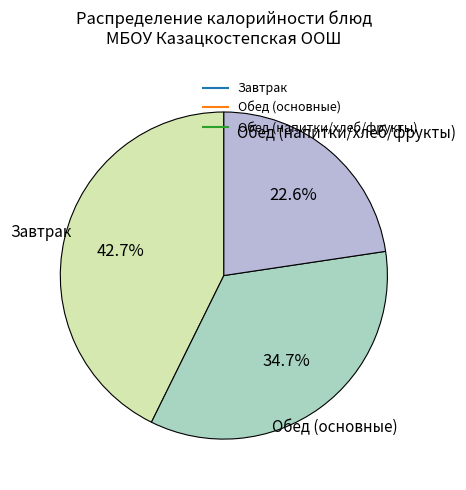

Does any single category account for the majority?

No